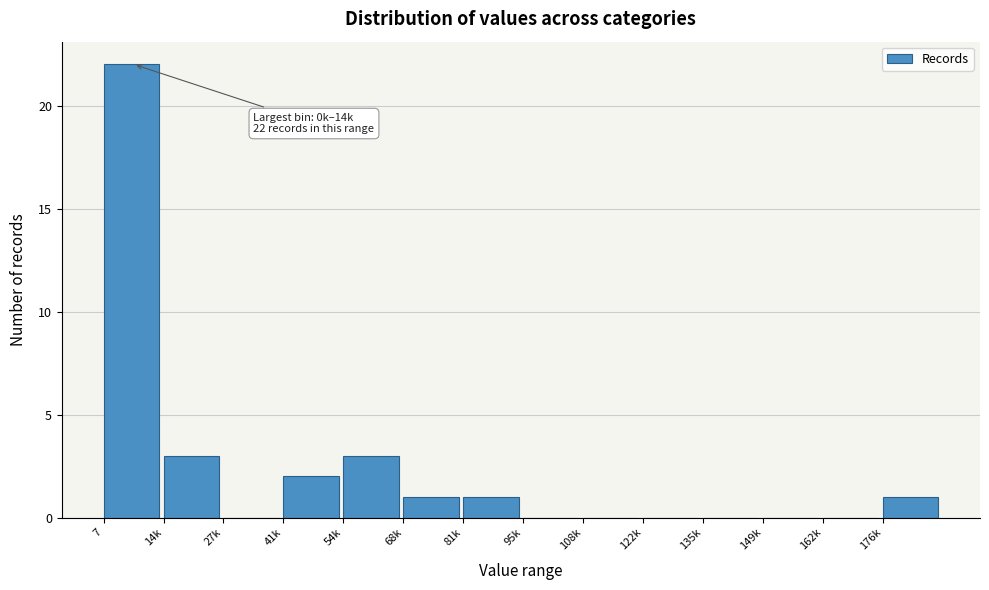

Reading right to left, list all the values displayed in this chart.

176k=1	162k=0	149k=0	135k=0	122k=0	108k=0	95k=0	81k=1	68k=1	54k=3	41k=2	27k=0	14k=3	7=22